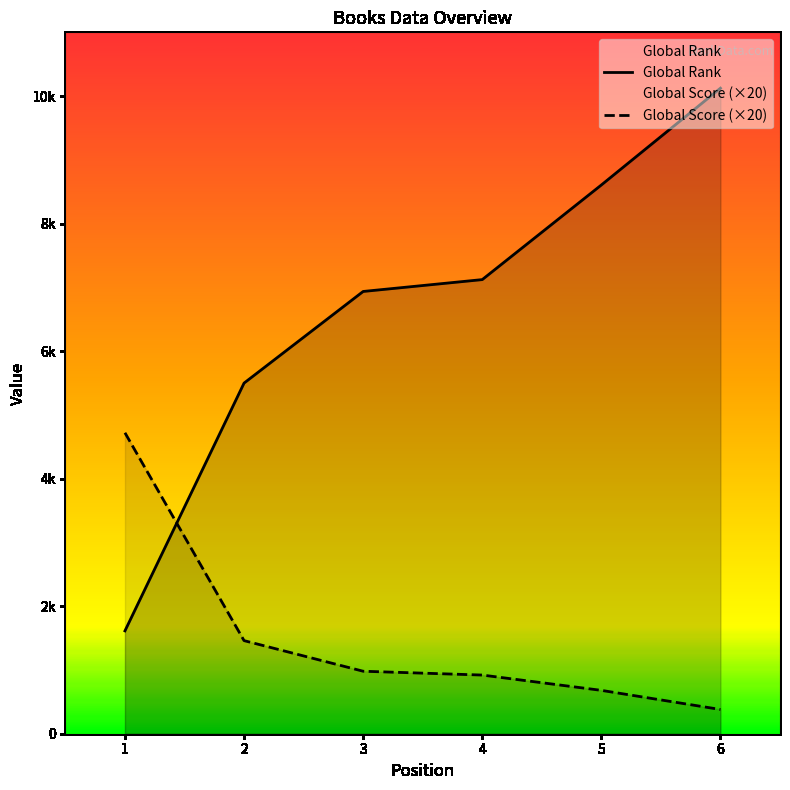

What is the difference between the Global Rank values at 1 and 3?

5323